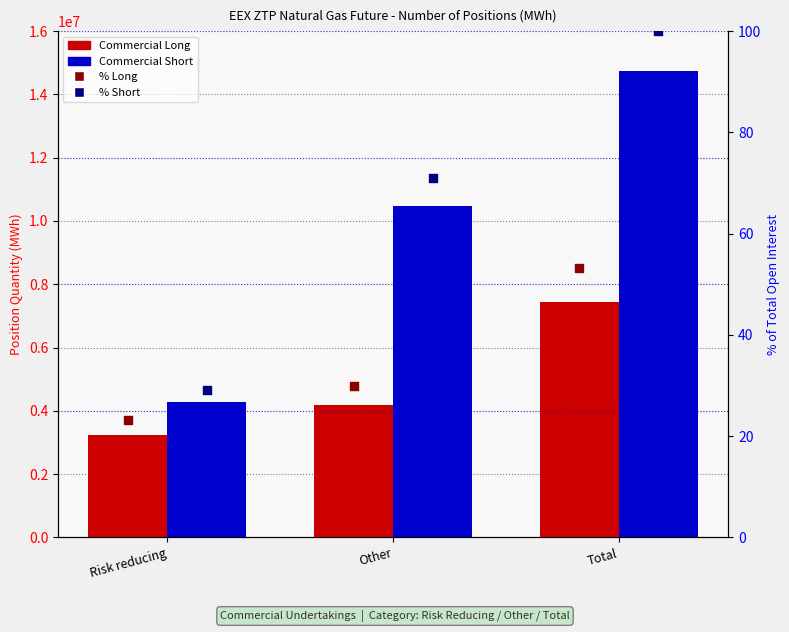

Which series has the largest Y range (max minus min)?

Commercial Short